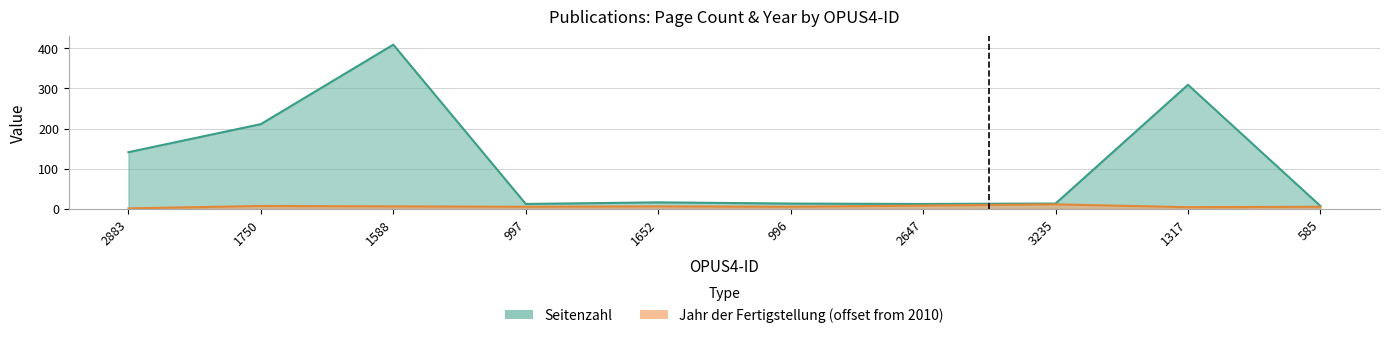

What position from the right is 1652?

6